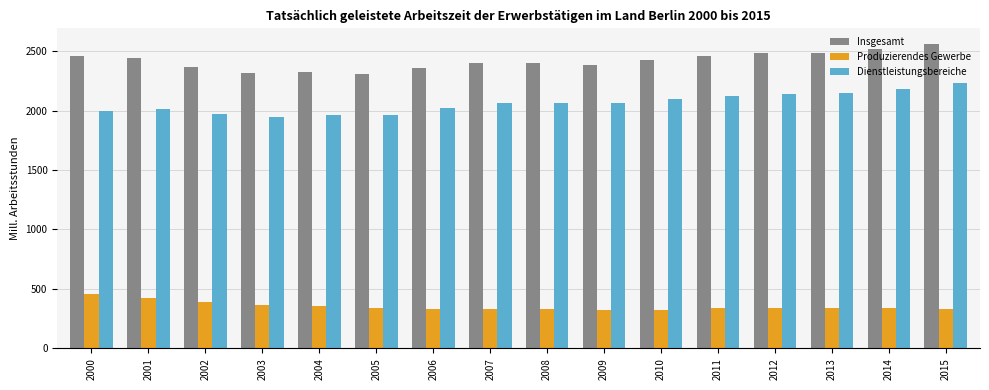

Is it true that Dienstleistungsbereiche equals 2120.5 at 2011?

True